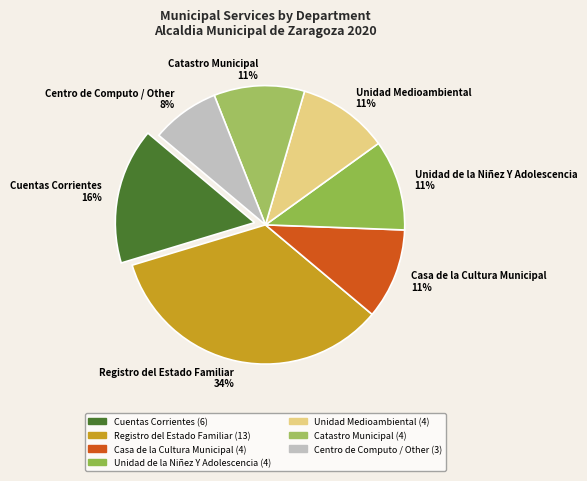

Does Registro del Estado Familiar represent more than half of the total?

No